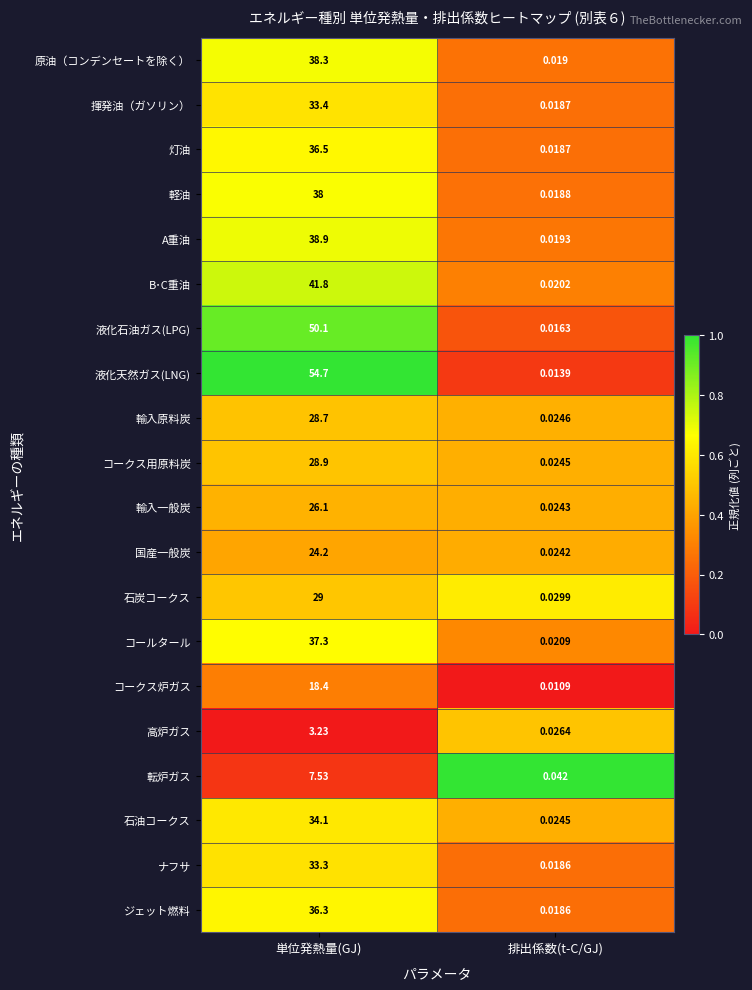

Where does the コールタール series first go above 37?

単位発熱量(GJ)